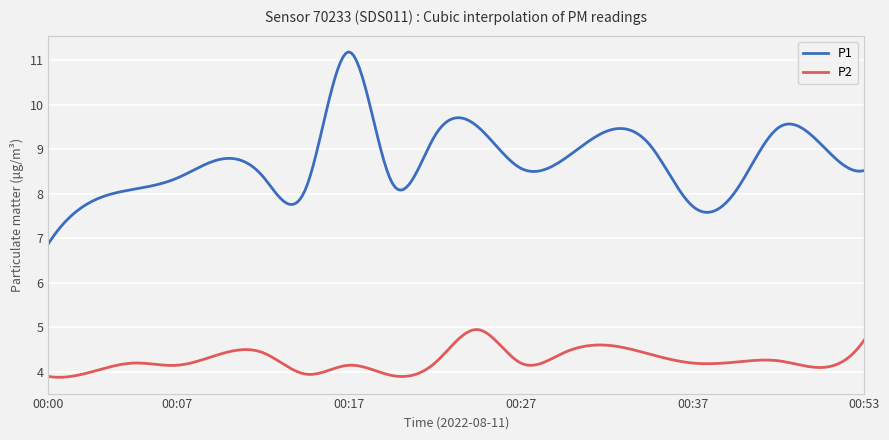

List the series in order of their peak value, highest first.

P1, P2